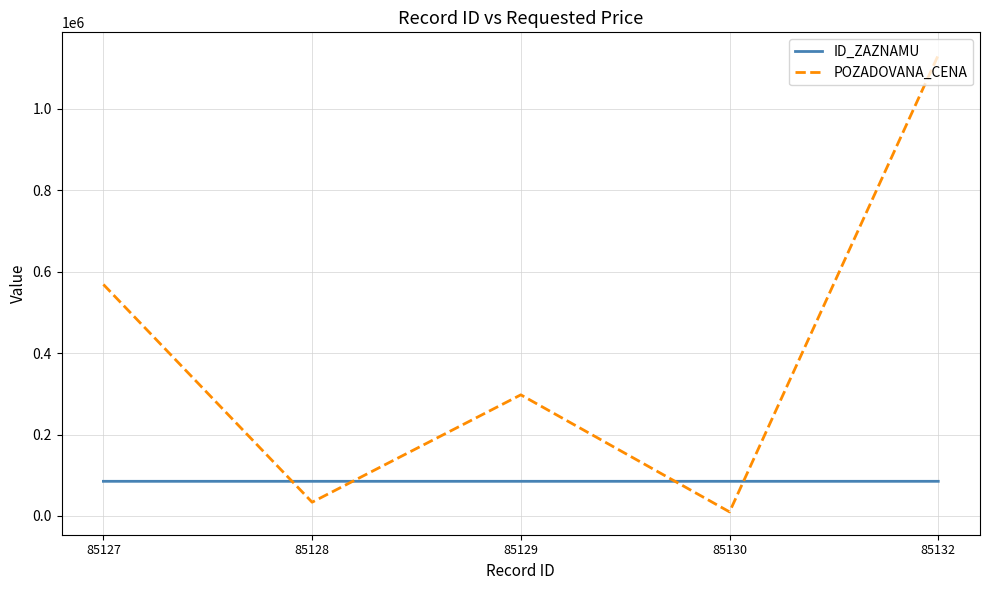

Is this an area chart (filled region under the line)?

No